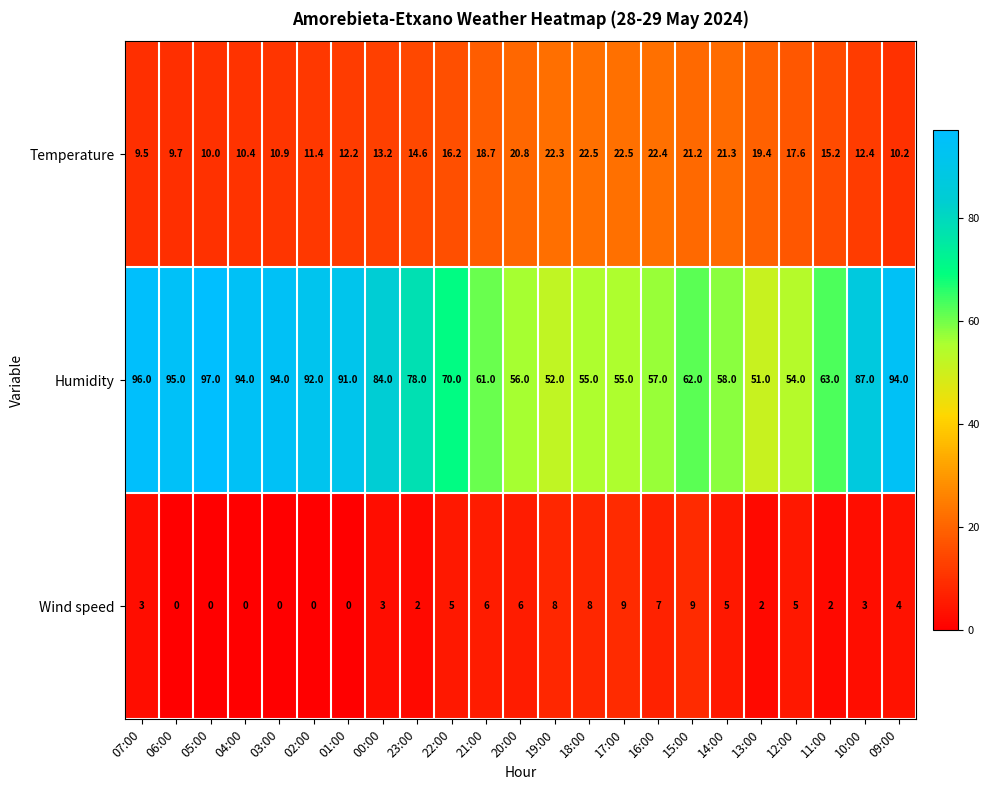

How many distinct data groups are displayed?

3